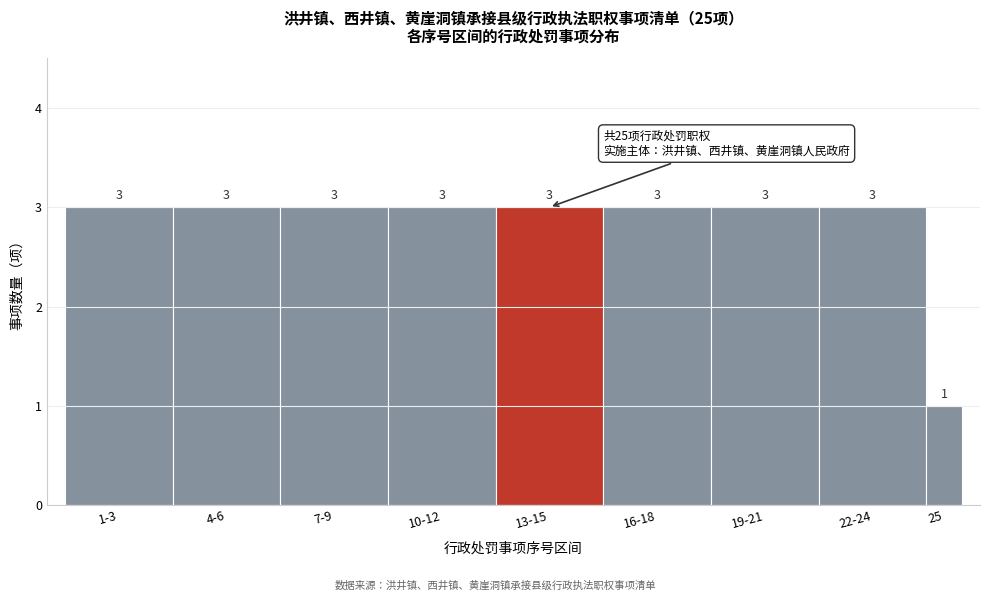

Reading left to right, list all the values displayed in this chart.

3	3	3	3	3	3	3	3	1